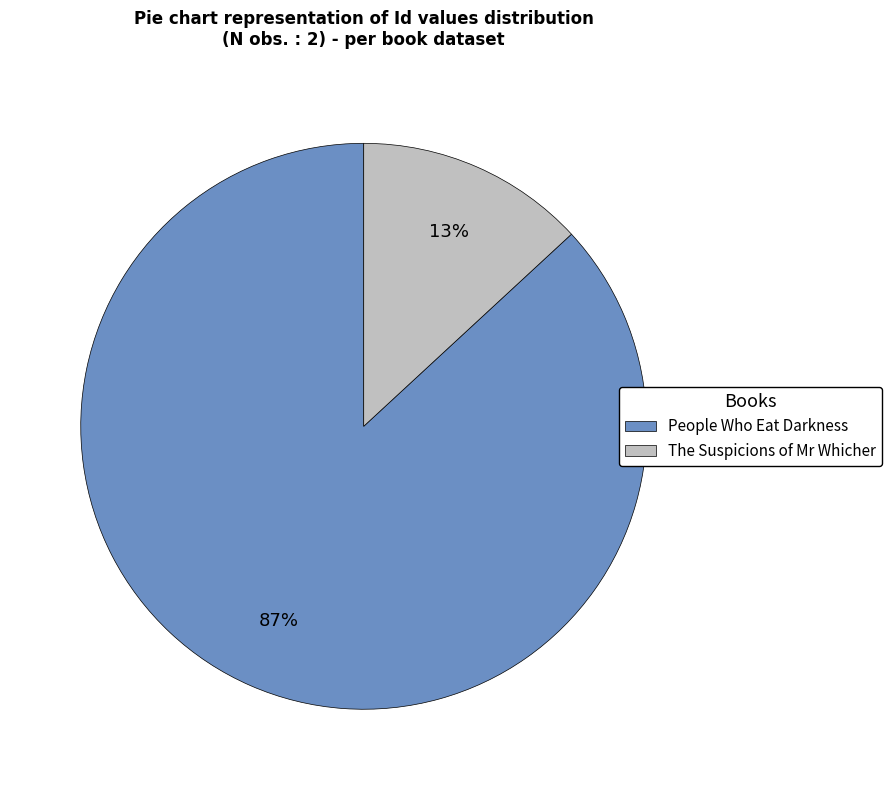

Count the number of slices in the pie.

2